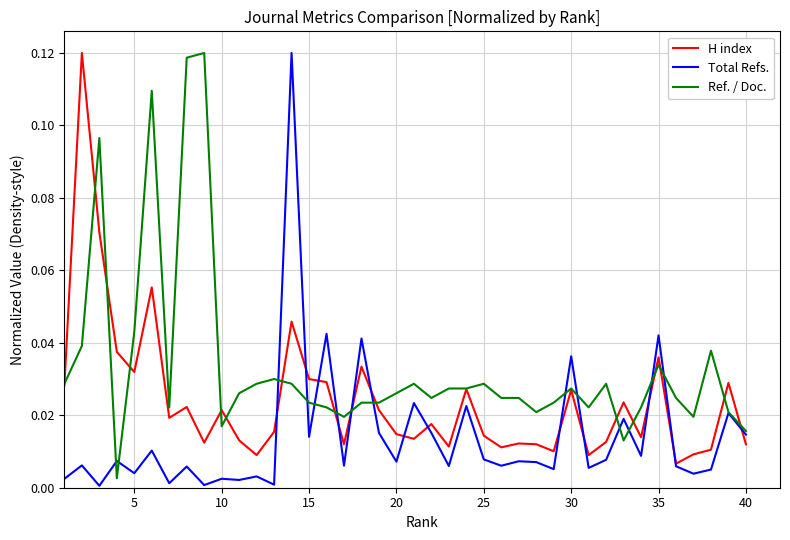

Which series has the largest total across all categories?

Ref. / Doc.